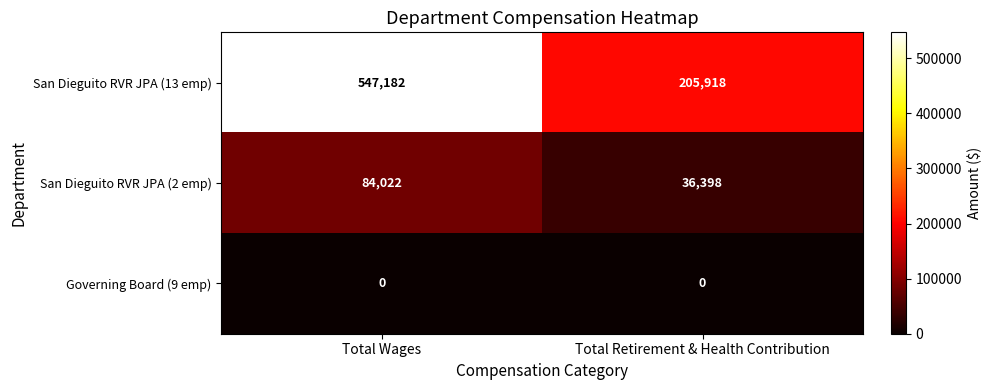

Reading left to right, what are all the values shown in this chart?

San Dieguito RVR JPA (13 emp): 547182	205918
San Dieguito RVR JPA (2 emp): 84022	36398
Governing Board (9 emp): 0	0